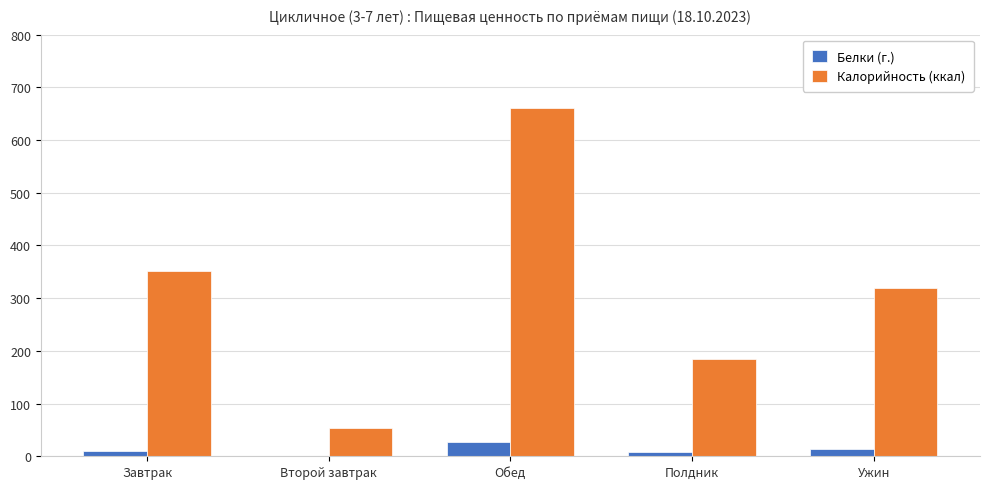

Between Завтрак and Полдник, which series saw the biggest shift?

Калорийность (ккал)